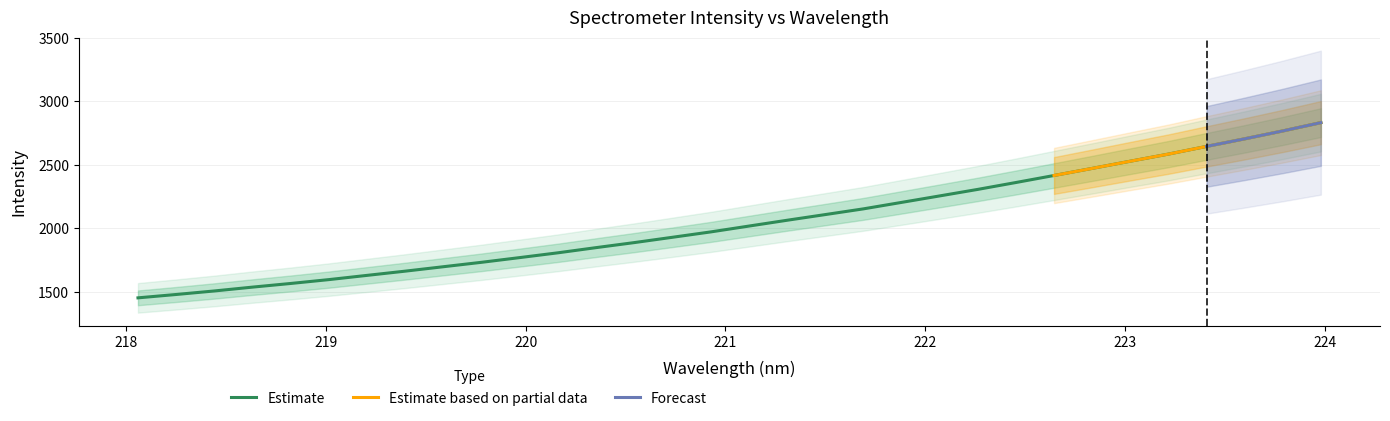

Read the value at 218.8244.

1566.6